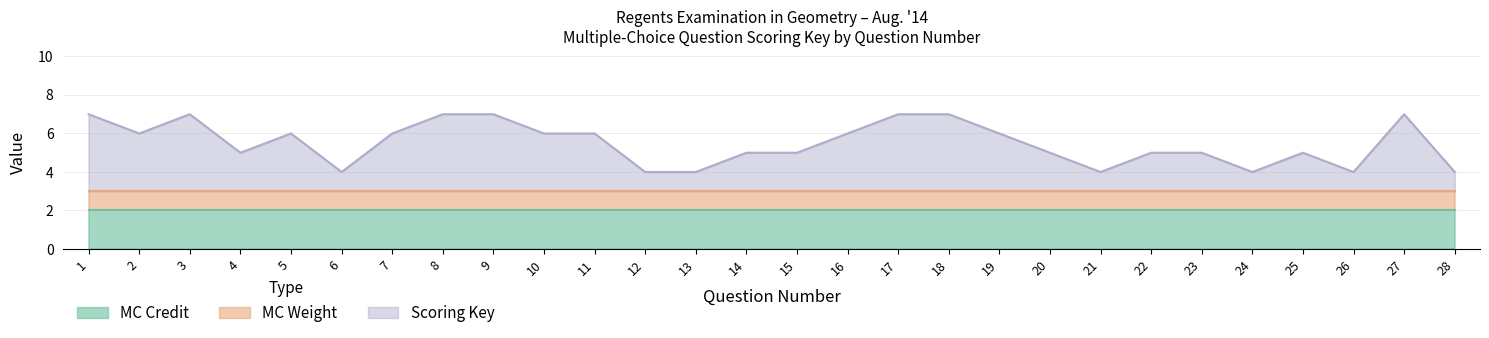

What is the sum of all MC Credit values?

56